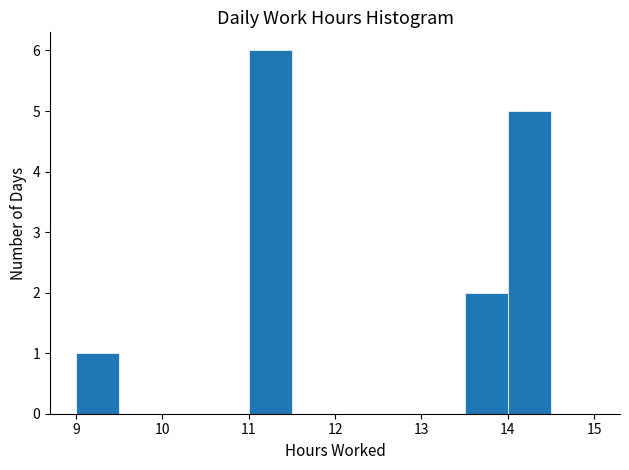

Reading left to right, transcribe this chart: for each bar, give the range it covers on the x-axis and its height. The values are not printed on the chart, so give them approximately, as read against the axis.

9.0 to 9.5: 1
9.5 to 10.0: 0
10.0 to 10.5: 0
10.5 to 11.0: 0
11.0 to 11.5: 6
11.5 to 12.0: 0
12.0 to 12.5: 0
12.5 to 13.0: 0
13.0 to 13.5: 0
13.5 to 14.0: 2
14.0 to 14.5: 5
14.5 to 15.0: 0